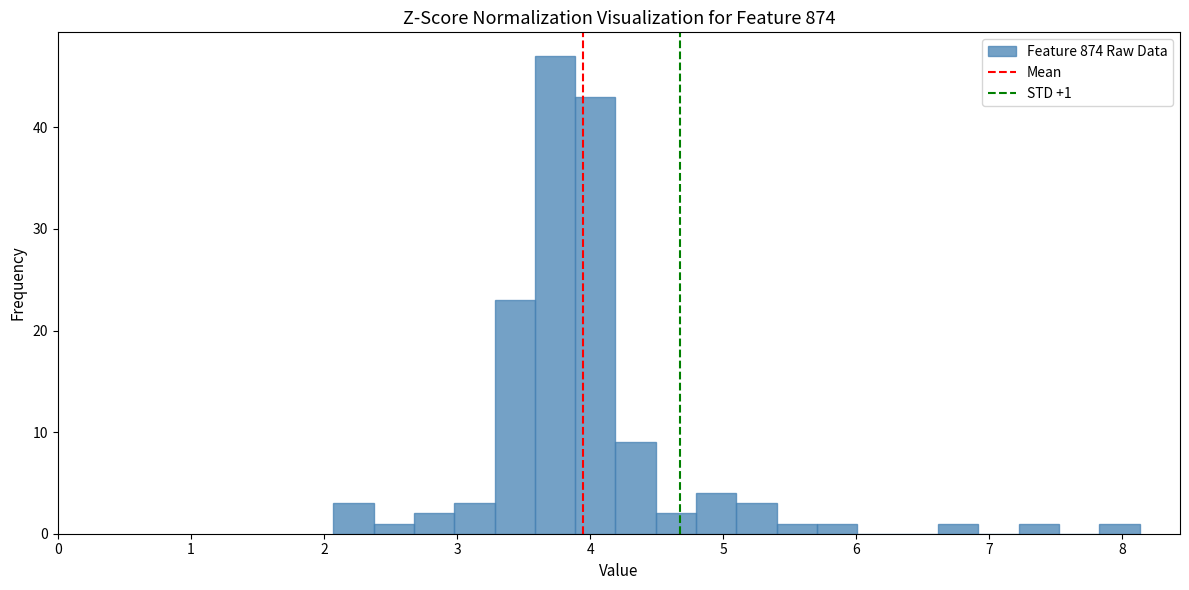

Around what value on the x-axis is the tallest bar? Give the approximate position of its centre, as read against the axis.

3.7